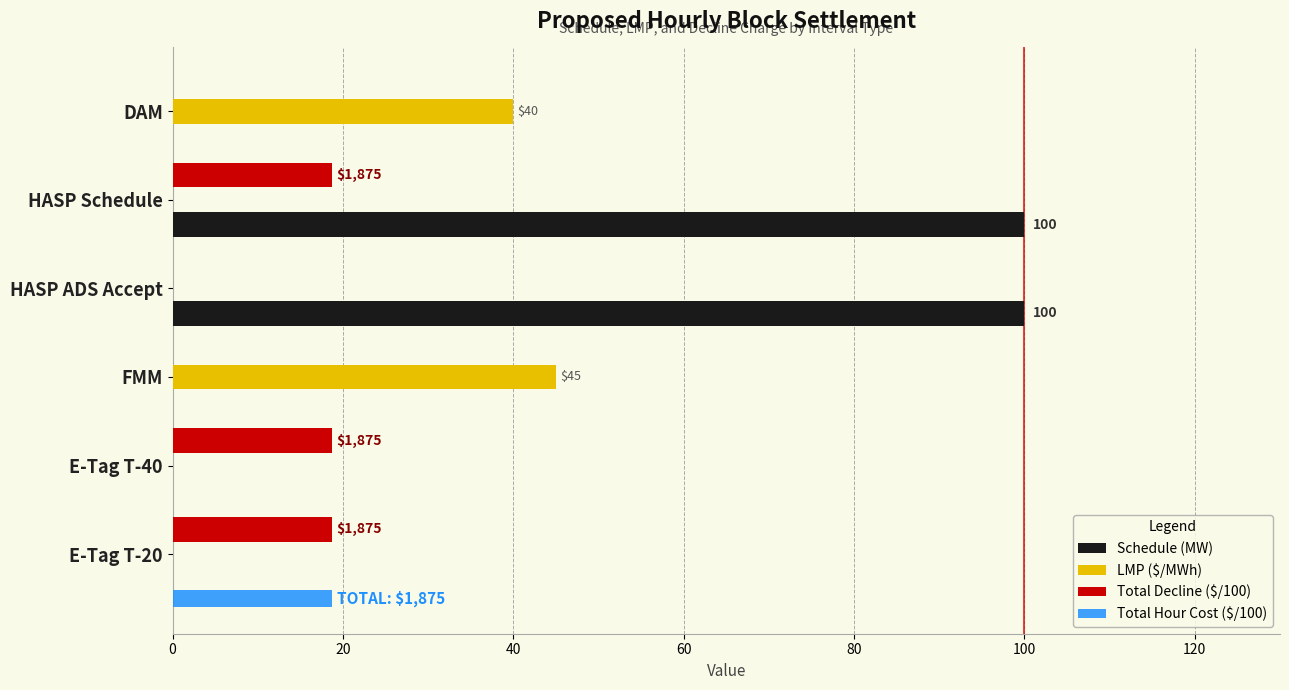

The Schedule (MW) series shows 0.0 at FMM. True or false?

True